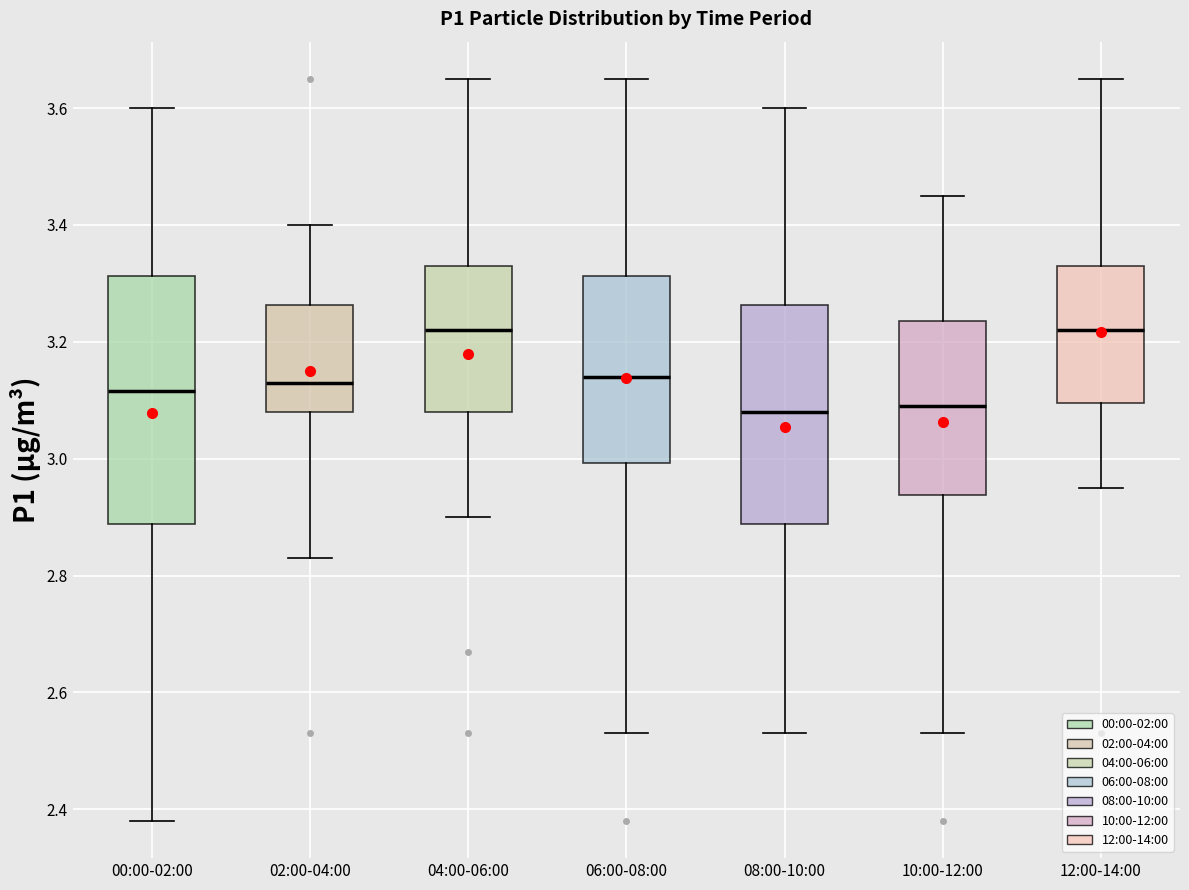

Reading left to right, read every box against the y-axis: the position of its median line, the range the box covers, and the ends of its whiskers. The values are not printed on the chart, so give them approximately, as read against the axis.

00:00-02:00: median 3.12, box 2.88 to 3.32, whiskers 2.38 to 3.60
02:00-04:00: median 3.14, box 3.08 to 3.26, whiskers 2.84 to 3.40
04:00-06:00: median 3.22, box 3.08 to 3.34, whiskers 2.90 to 3.66
06:00-08:00: median 3.14, box 3.00 to 3.32, whiskers 2.54 to 3.66
08:00-10:00: median 3.08, box 2.88 to 3.26, whiskers 2.54 to 3.60
10:00-12:00: median 3.10, box 2.94 to 3.24, whiskers 2.54 to 3.46
12:00-14:00: median 3.22, box 3.10 to 3.34, whiskers 2.96 to 3.66